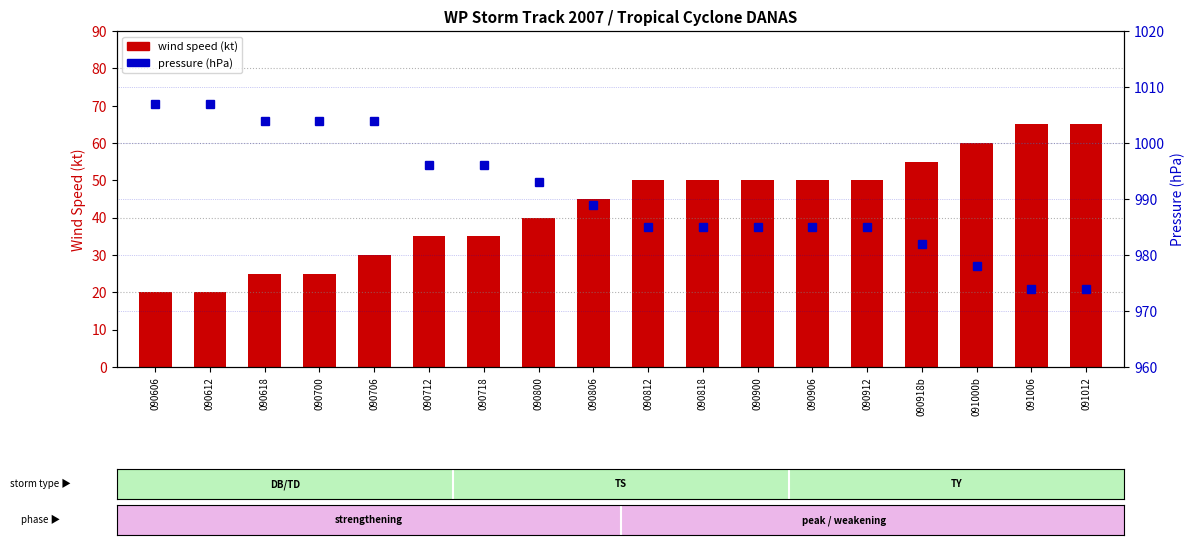

Reading right to left, list all the values displayed in this chart.

wind speed (kt): 65	65	60	55	50	50	50	50	50	45	40	35	35	30	25	25	20	20
pressure (hPa): 974	974	978	982	985	985	985	985	985	989	993	996	996	1004	1004	1004	1007	1007